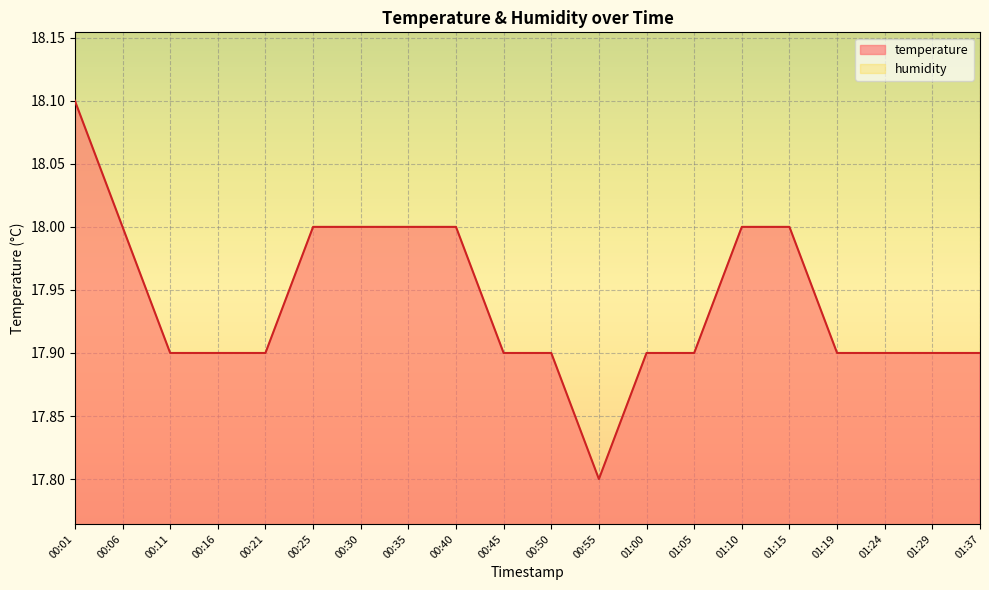

Rank the categories by value from highest to lowest.

00:01, 00:06, 00:25, 00:30, 00:35, 00:40, 01:10, 01:15, 00:11, 00:16, 00:21, 00:45, 00:50, 01:00, 01:05, 01:19, 01:24, 01:29, 01:37, 00:55